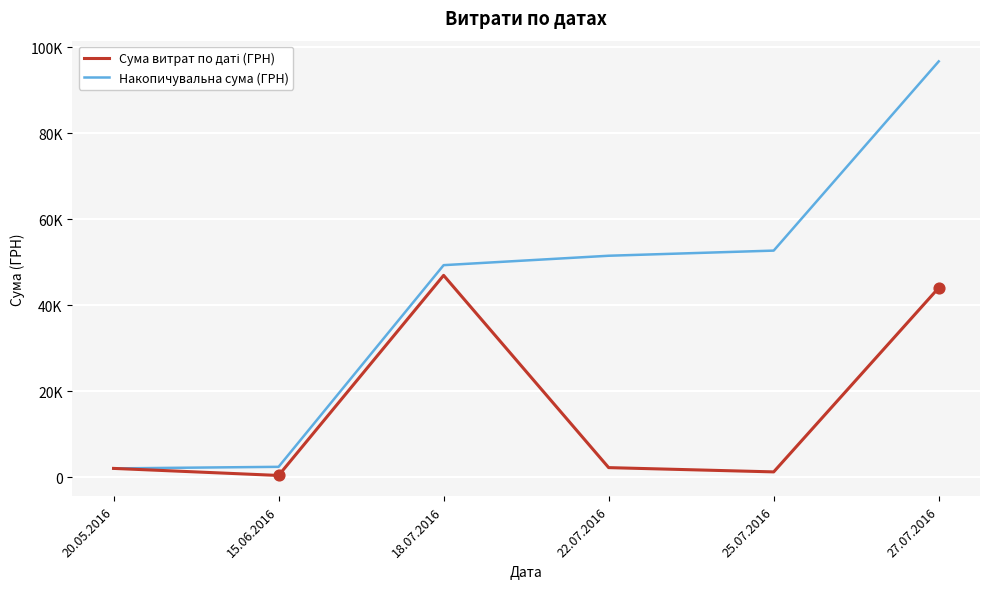

At which category is the sum across all series the highest?

27.07.2016